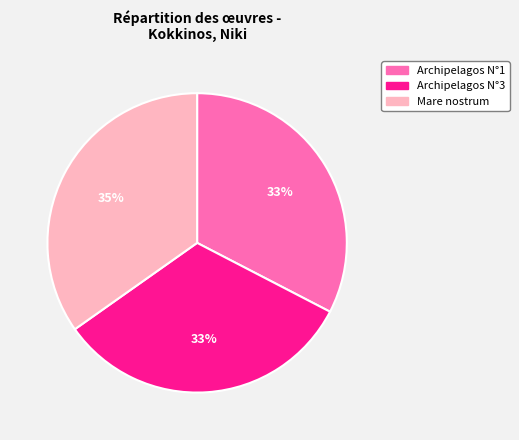

How many segments does this pie chart have?

3